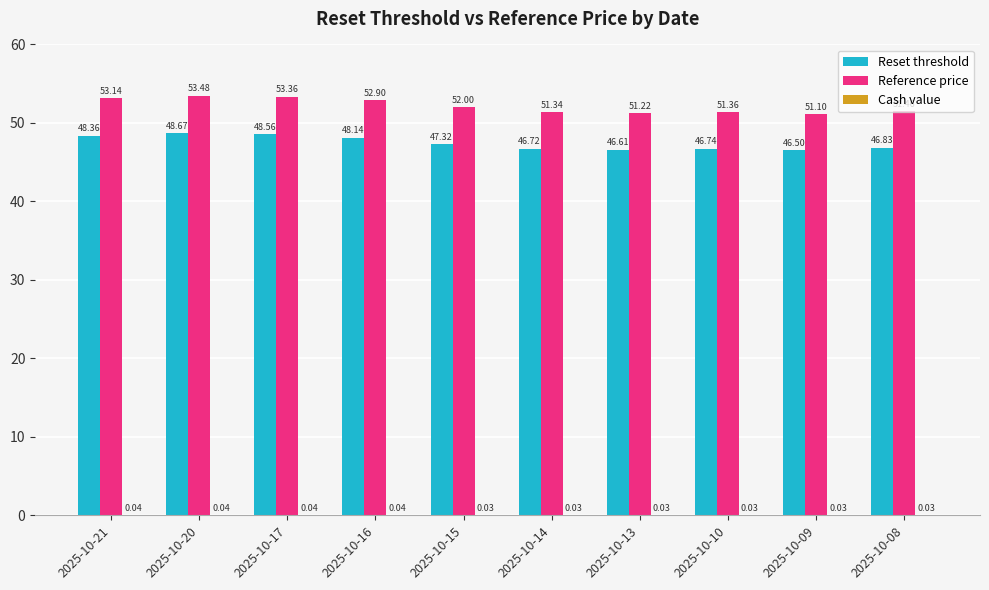

Where does the Reset threshold series first go above 47?

2025-10-21